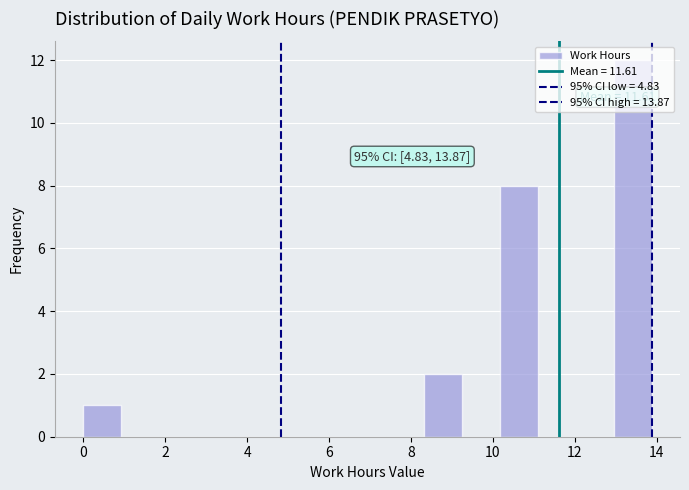

Which range on the x-axis has the tallest bar?

13.0 to 13.8